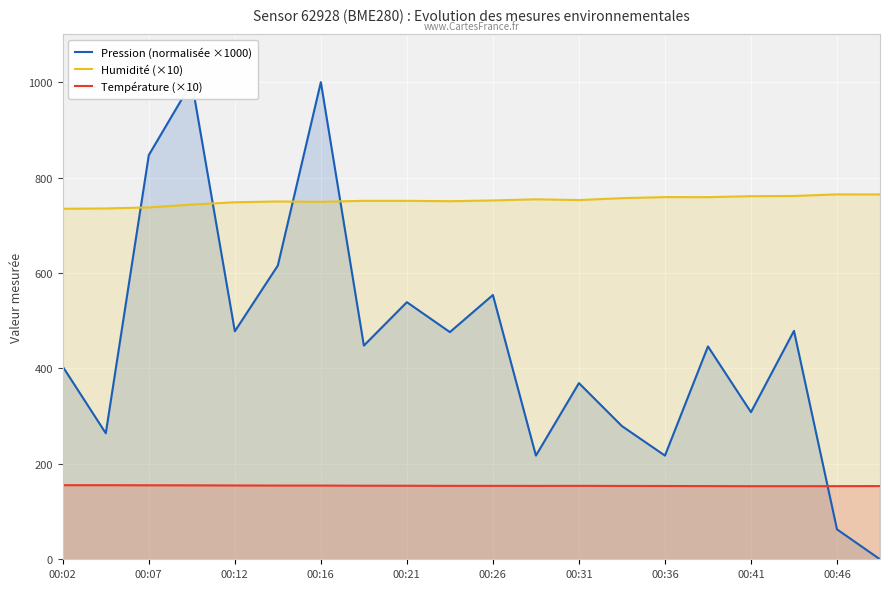

How many lines are shown in the chart?

3